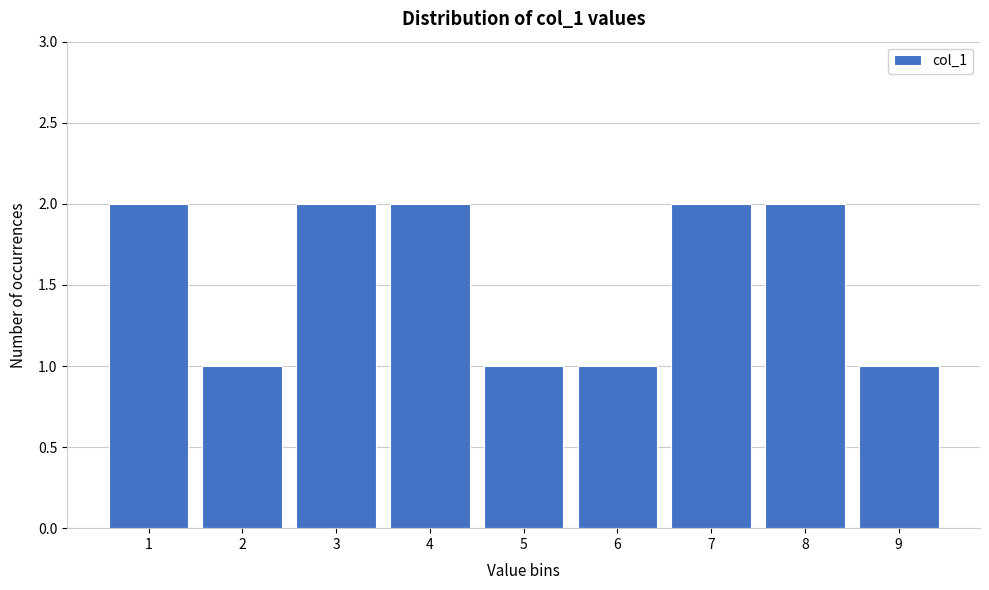

Reading left to right, transcribe this chart: for each bar, give the range it covers on the x-axis and its height. The values are not printed on the chart, so give them approximately, as read against the axis.

0.5 to 1.5: 2
1.5 to 2.5: 1
2.5 to 3.5: 2
3.5 to 4.5: 2
4.5 to 5.5: 1
5.5 to 6.5: 1
6.5 to 7.5: 2
7.5 to 8.5: 2
8.5 to 9.5: 1